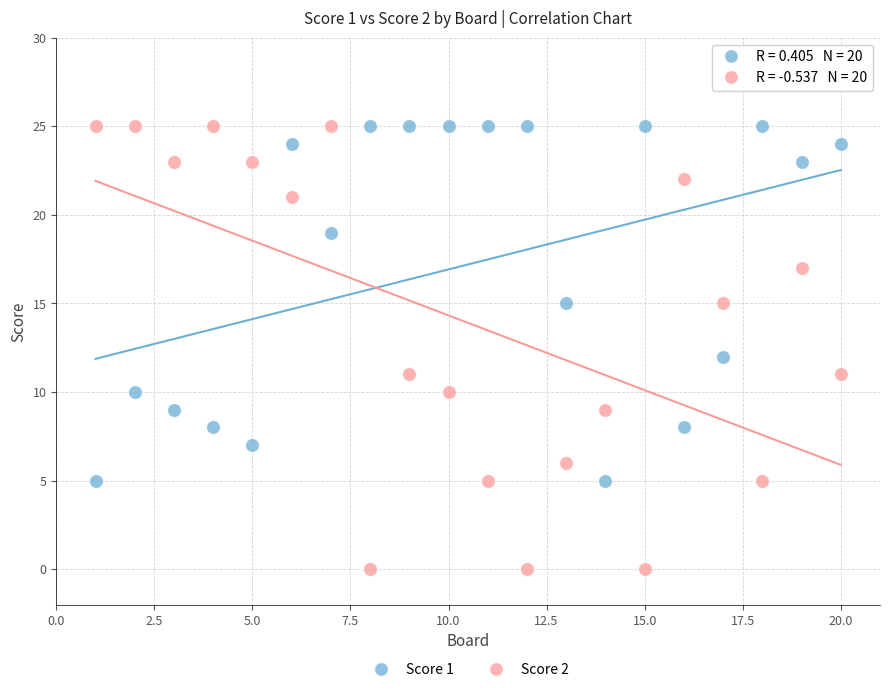

Across all data points, what is the range of Y values (max minus min)?

25